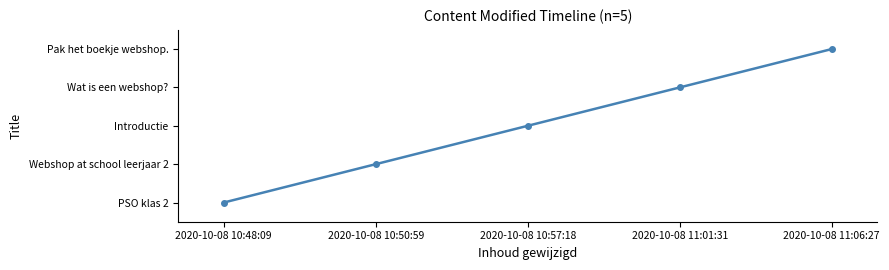

Is this an area chart (filled region under the line)?

No